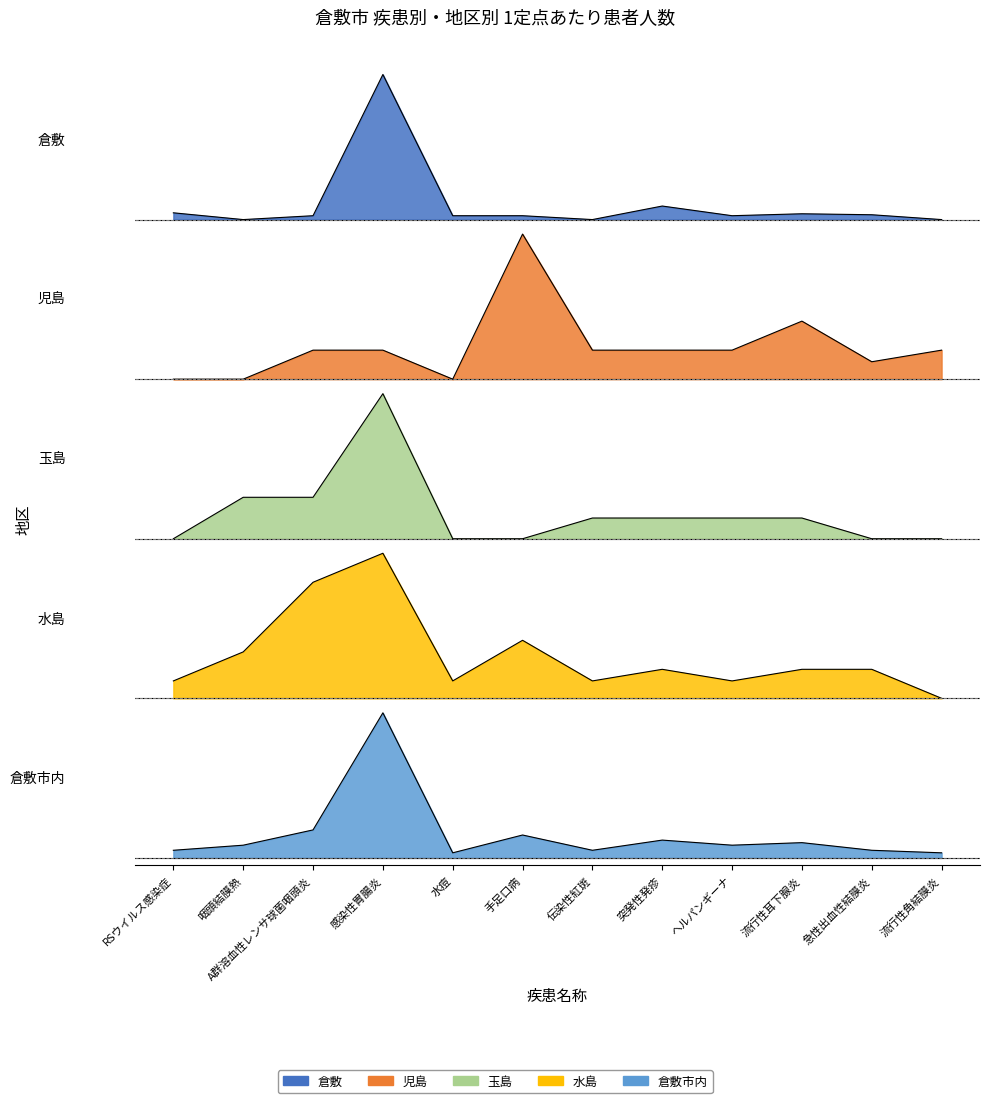

Between 感染性胃腸炎 and 突発性発疹, which is larger?

感染性胃腸炎